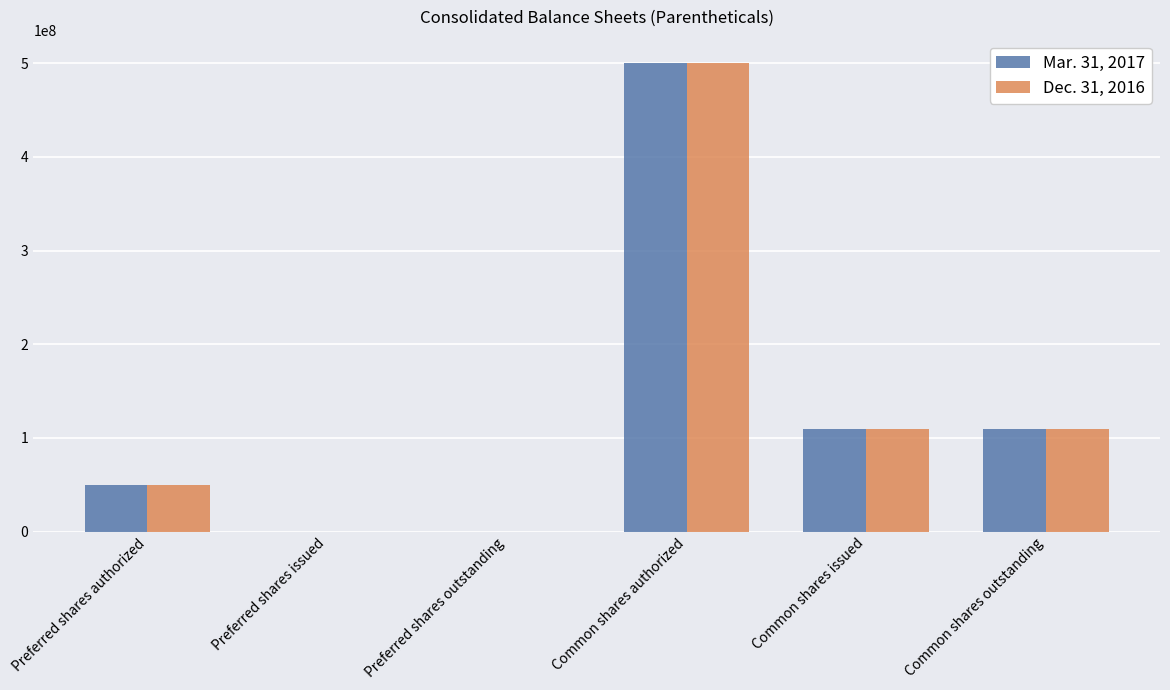

How many data points does each series have?

6